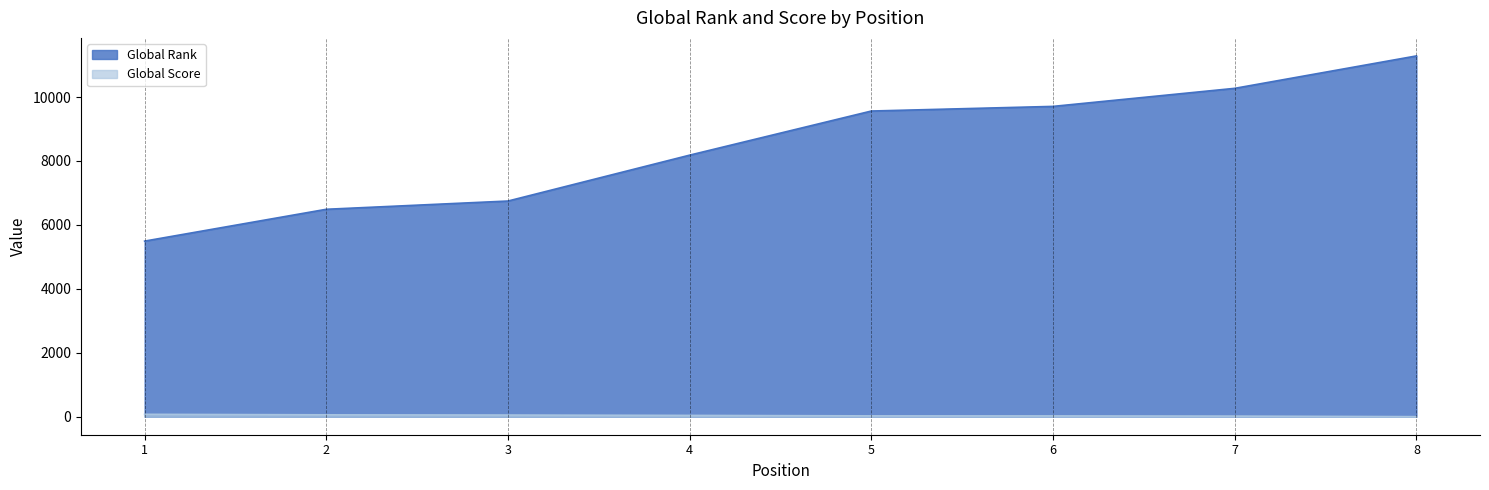

True or false: Global Score has a value of 74 at 1.

True